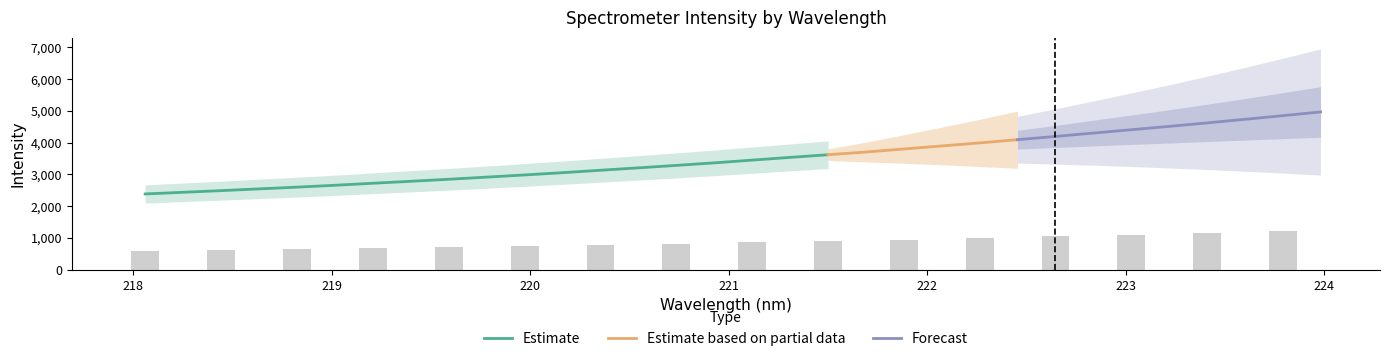

Are the bars horizontal?

No